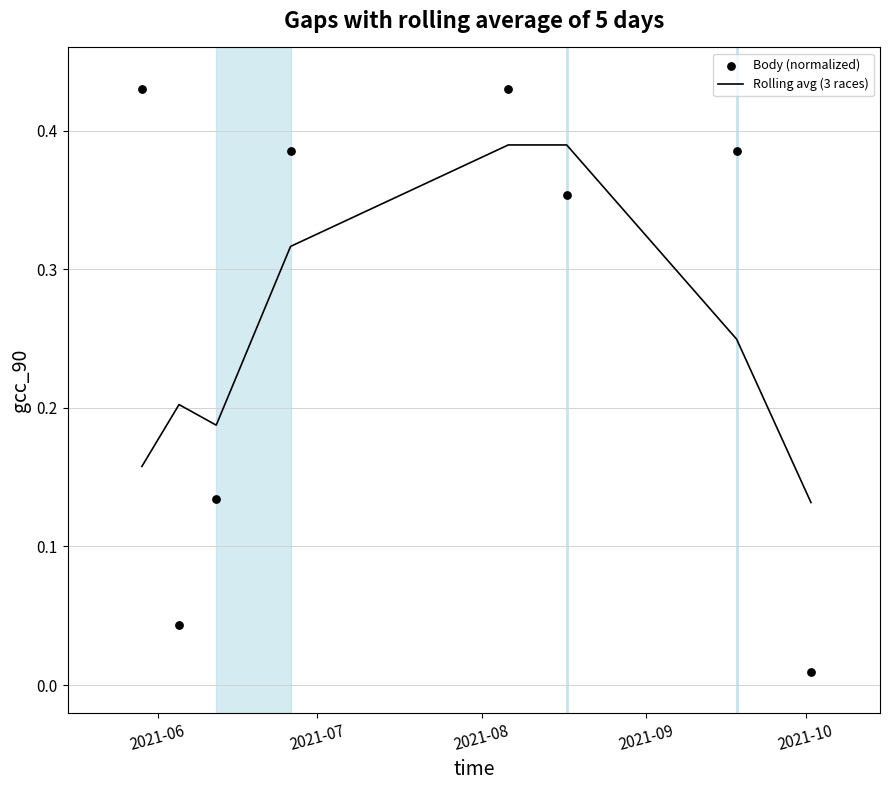

Which series has the largest total across all categories?

Body (normalized)